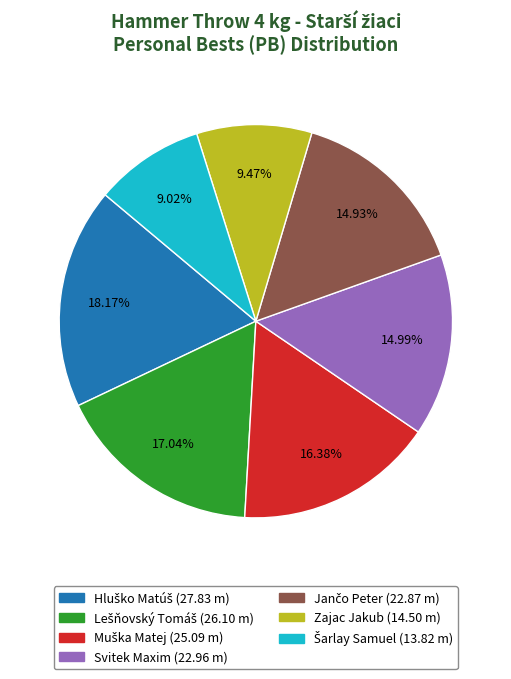

Does Zajac Jakub represent more than half of the total?

No